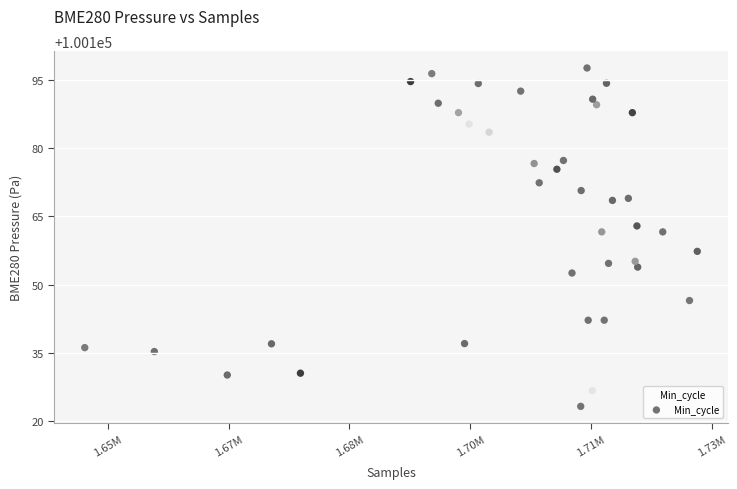

What is the range of Y values (max minus min)?

74.4